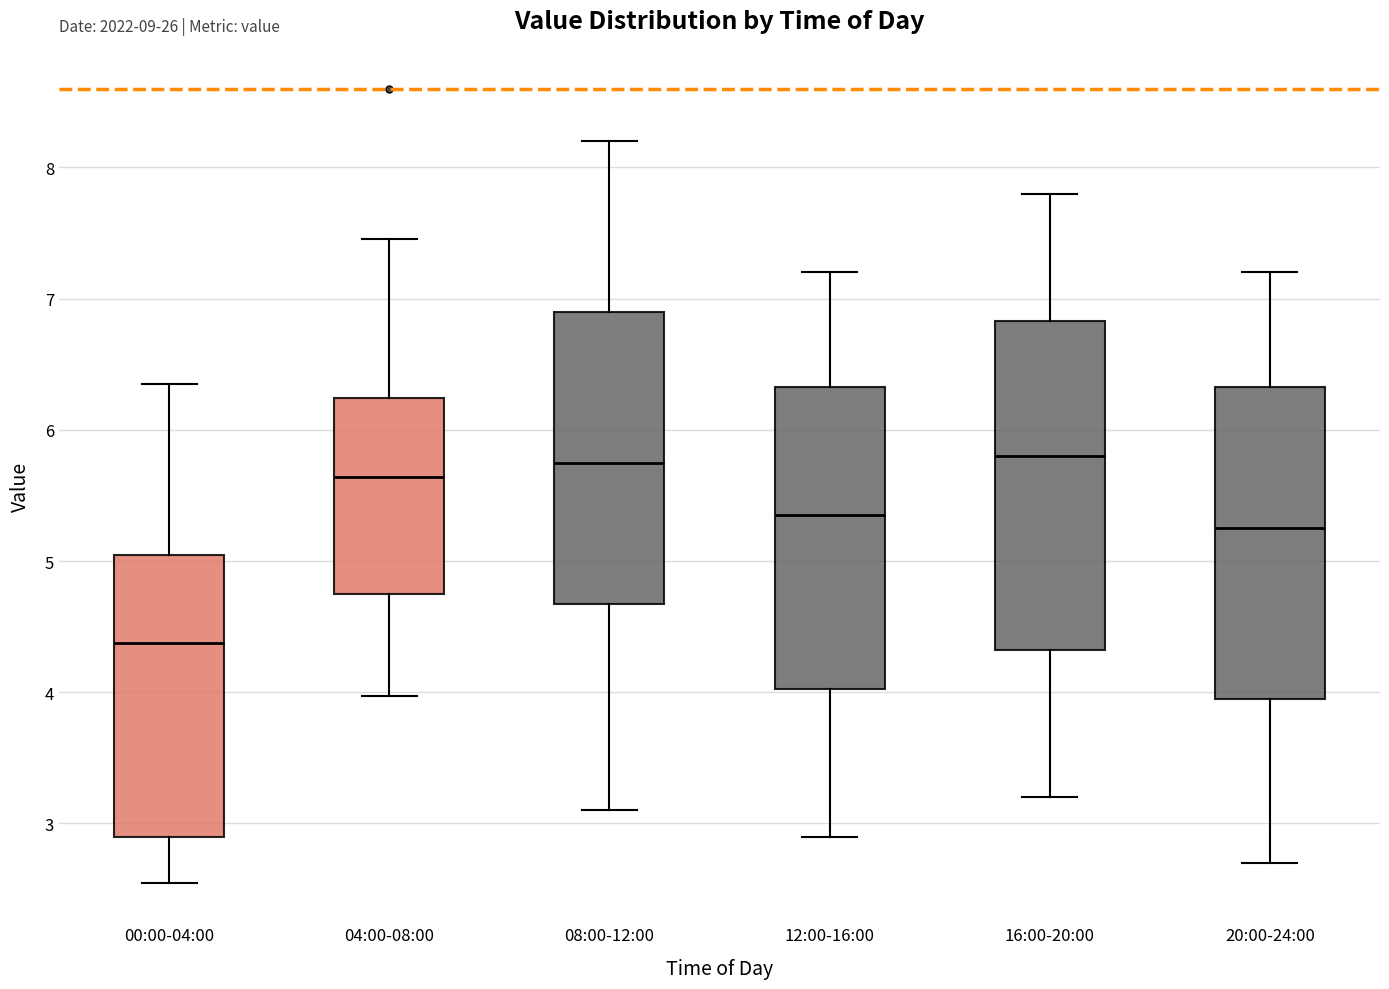

Reading left to right, read every box against the y-axis: the position of its median line, the range the box covers, and the ends of its whiskers. The values are not printed on the chart, so give them approximately, as read against the axis.

00:00-04:00: median 4.4, box 2.9 to 5.0, whiskers 2.6 to 6.4
04:00-08:00: median 5.6, box 4.8 to 6.2, whiskers 4.0 to 7.5
08:00-12:00: median 5.8, box 4.7 to 6.9, whiskers 3.1 to 8.2
12:00-16:00: median 5.4, box 4.0 to 6.3, whiskers 2.9 to 7.2
16:00-20:00: median 5.8, box 4.3 to 6.8, whiskers 3.2 to 7.8
20:00-24:00: median 5.3, box 4.0 to 6.3, whiskers 2.7 to 7.2